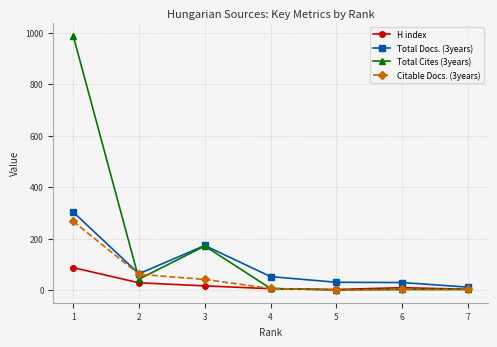

The value of Total Docs. (3years) at 3 is 109. True or false?

False